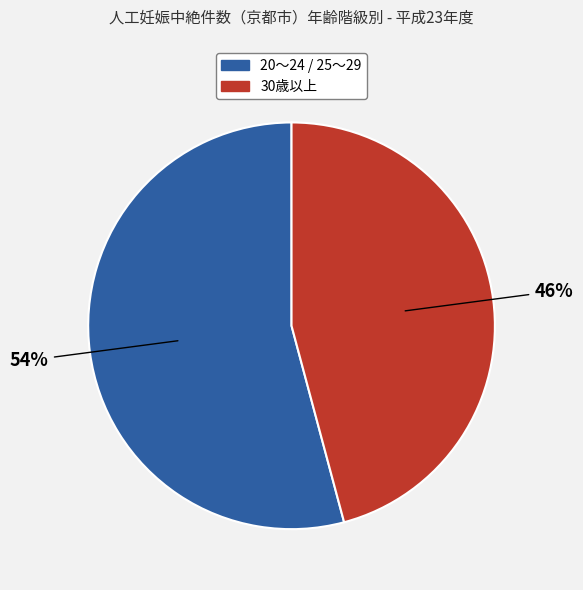

Does any single category account for the majority?

Yes